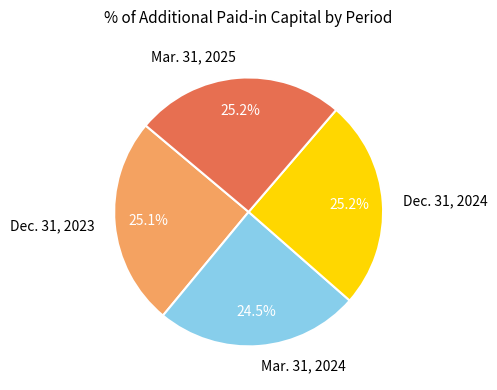

Which has a higher value, Mar. 31, 2024 or Dec. 31, 2023?

Dec. 31, 2023